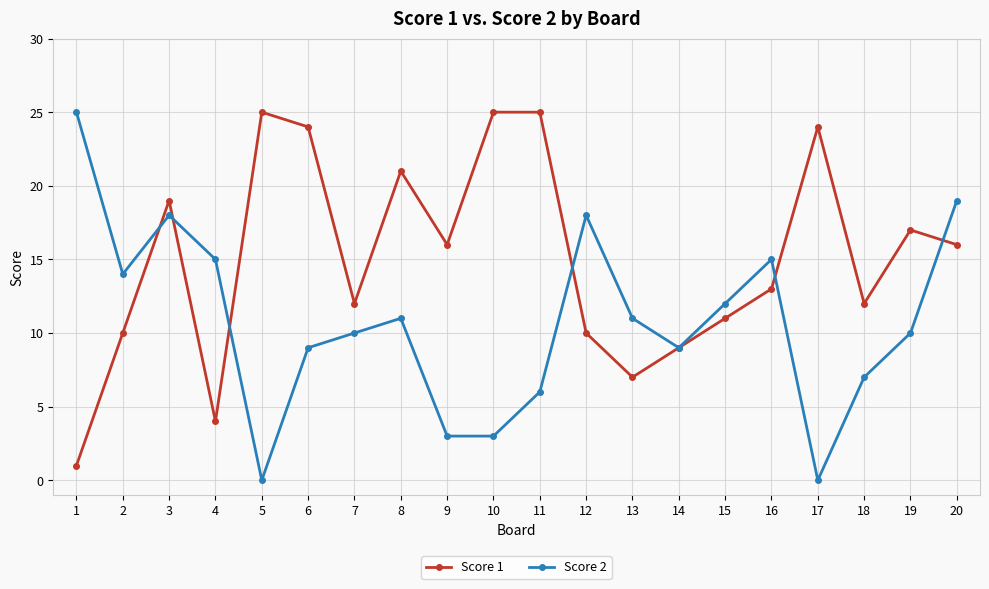

What is the greatest value displayed?

25